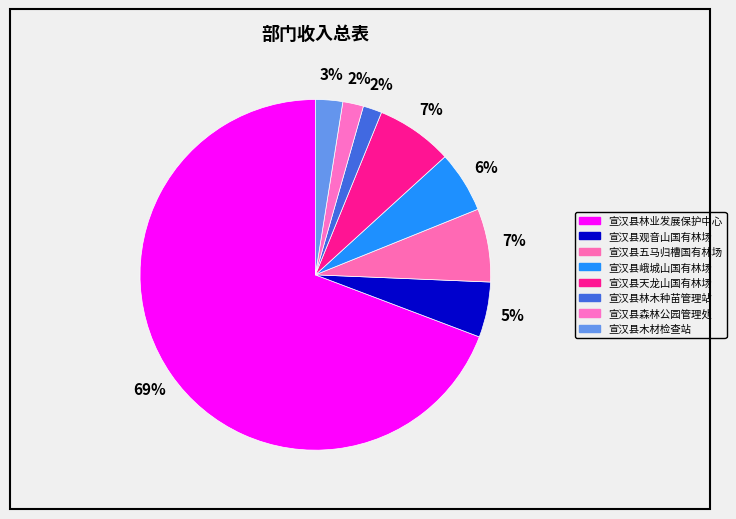

Is the sum of 宣汉县峨城山国有林场 and 宣汉县林木种苗管理站 greater than half?

No